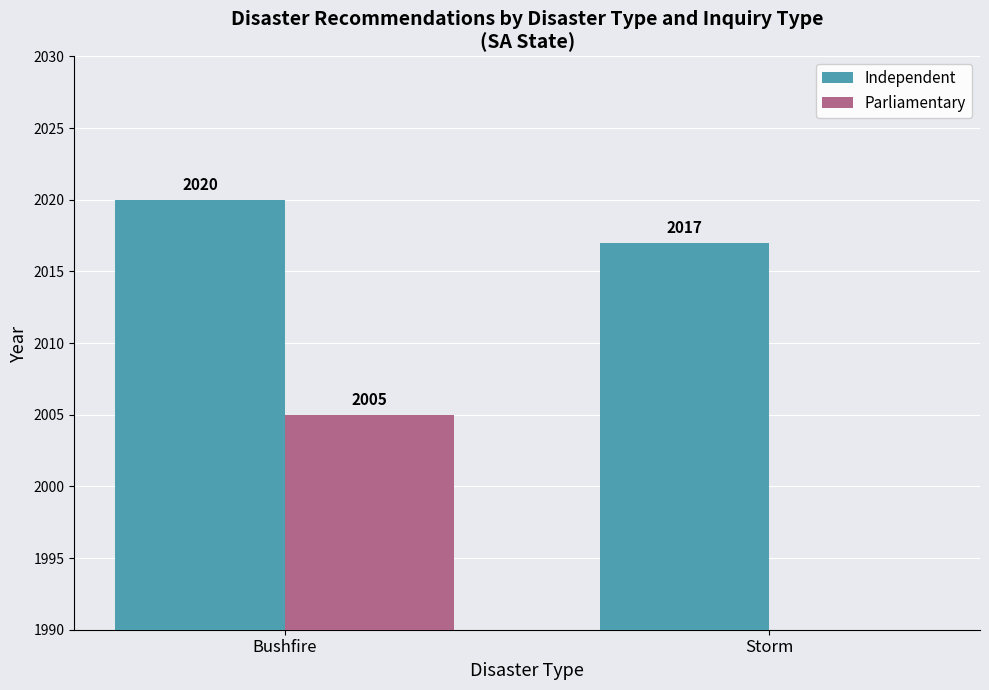

List the series in order of their peak value, highest first.

Independent, Parliamentary